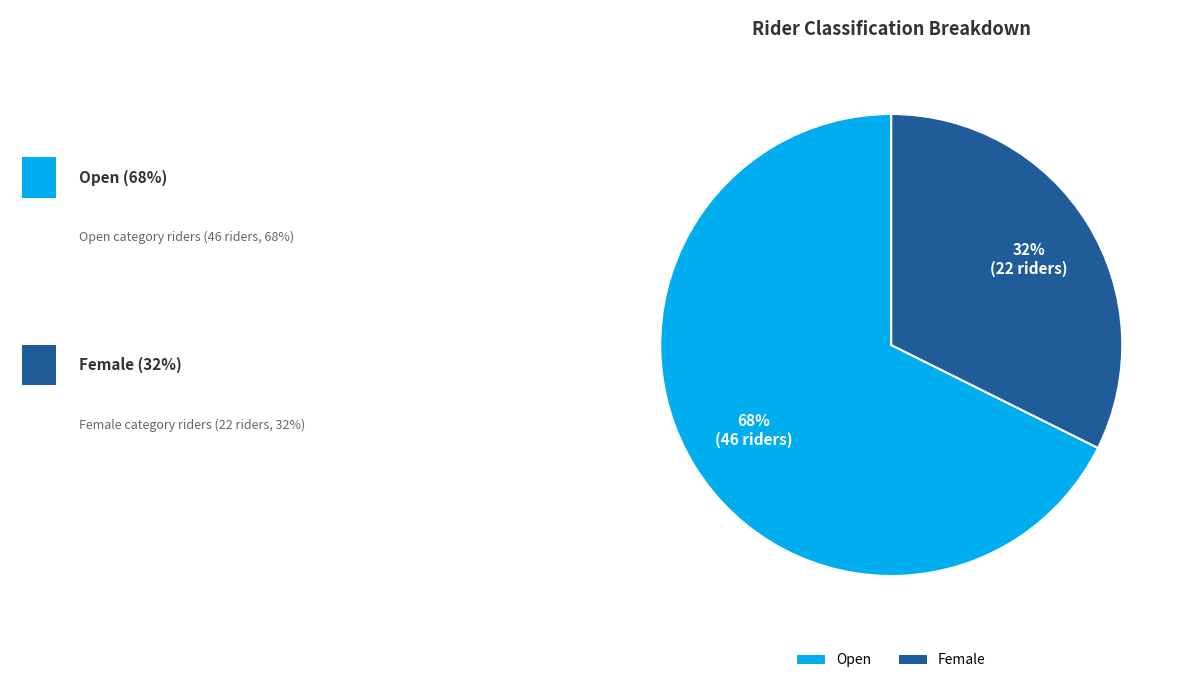

How many segments does this pie chart have?

2